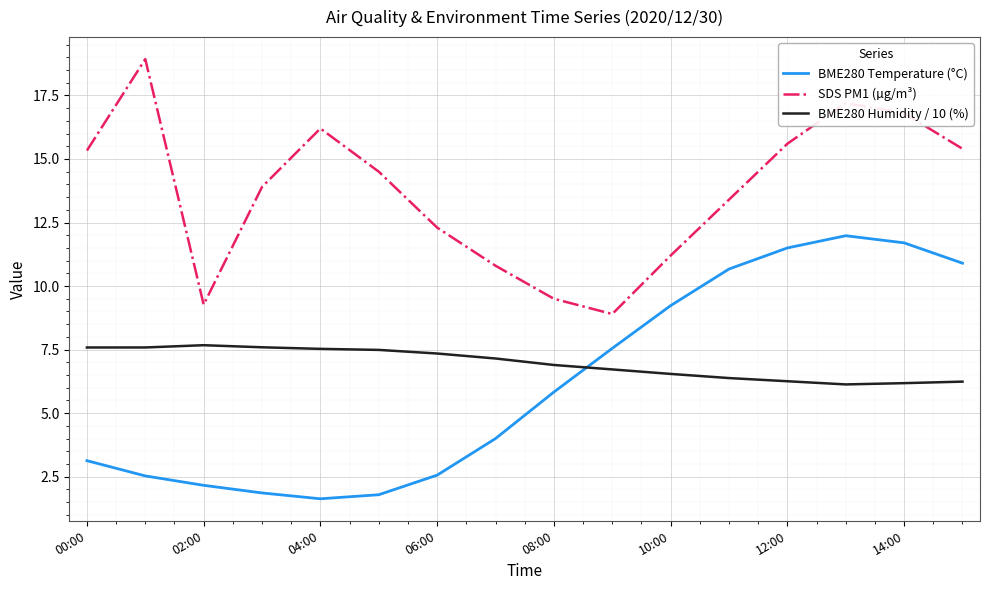

True or false: BME280 Temperature (°C) and SDS PM1 (µg/m³) cross at least once.

False